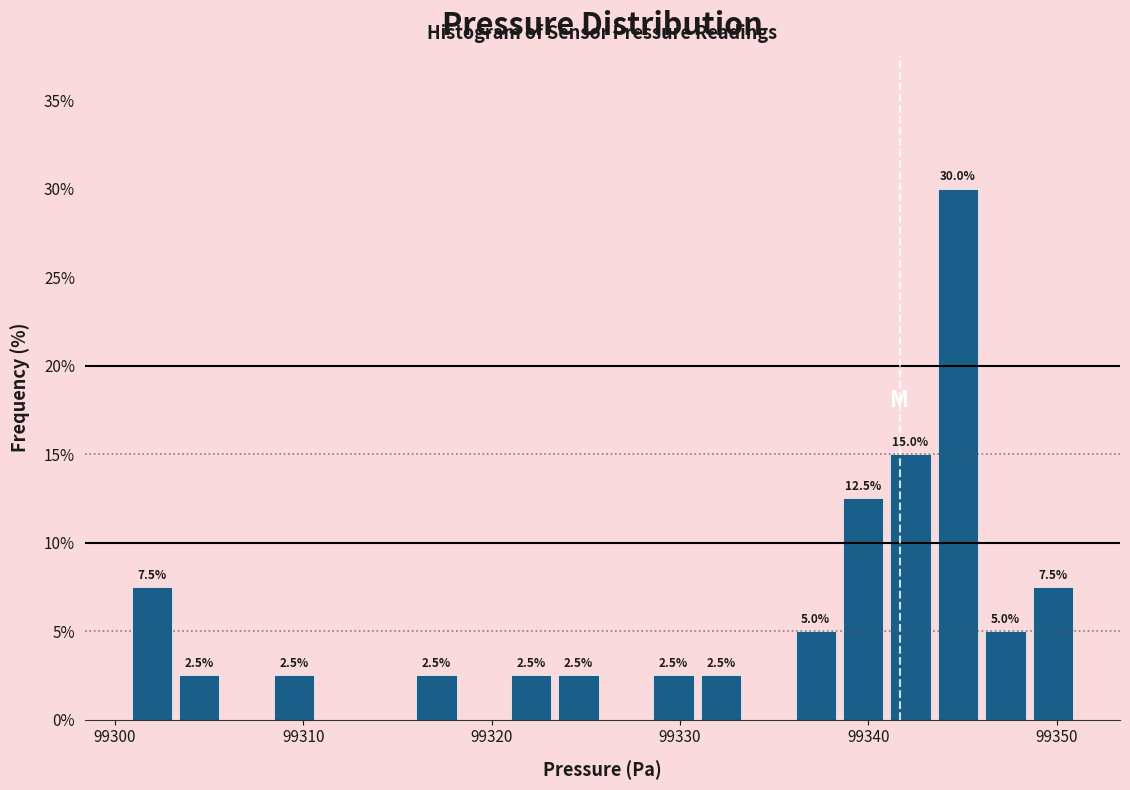

Read against the x-axis, roughly where is the centre of the tallest bar?

99345